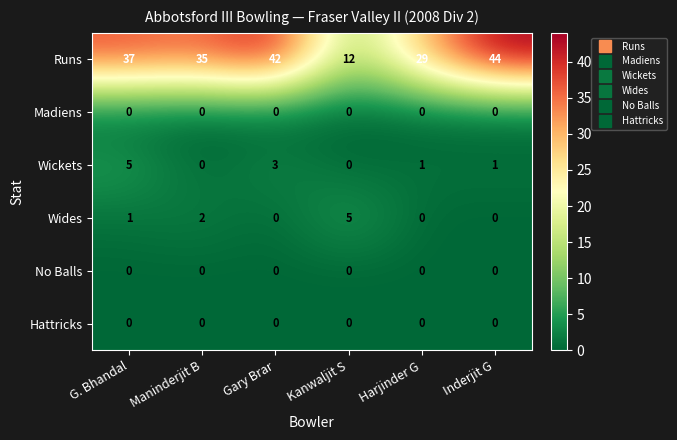

The No Balls series shows 0 at Gary Brar. True or false?

True